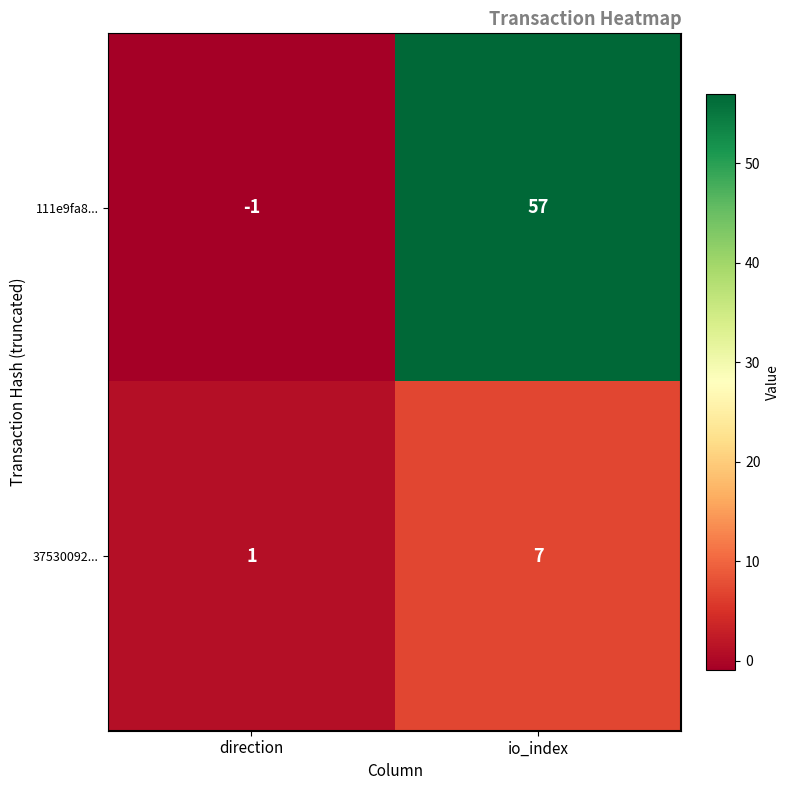

Rank the series by their average value, from lowest to highest.

37530092..., 111e9fa8...